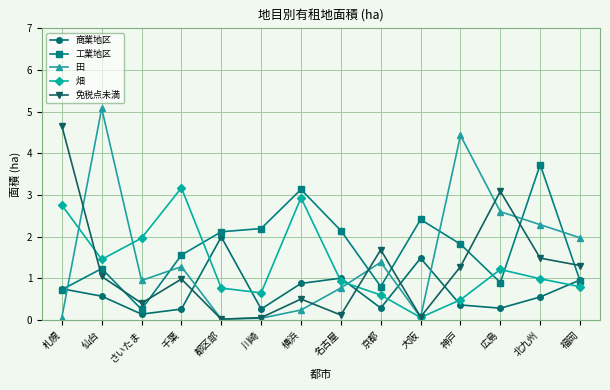

What is the total value across all series at 広島?

8.1